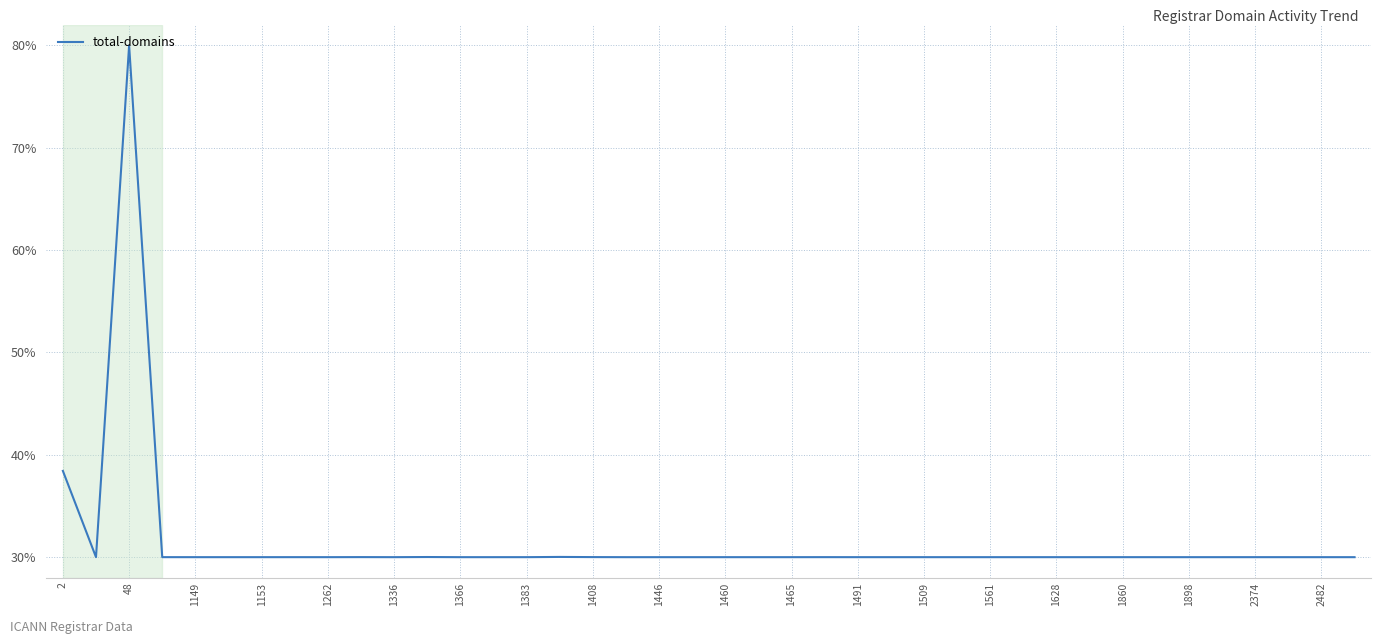

How many categories are shown in the chart?

40